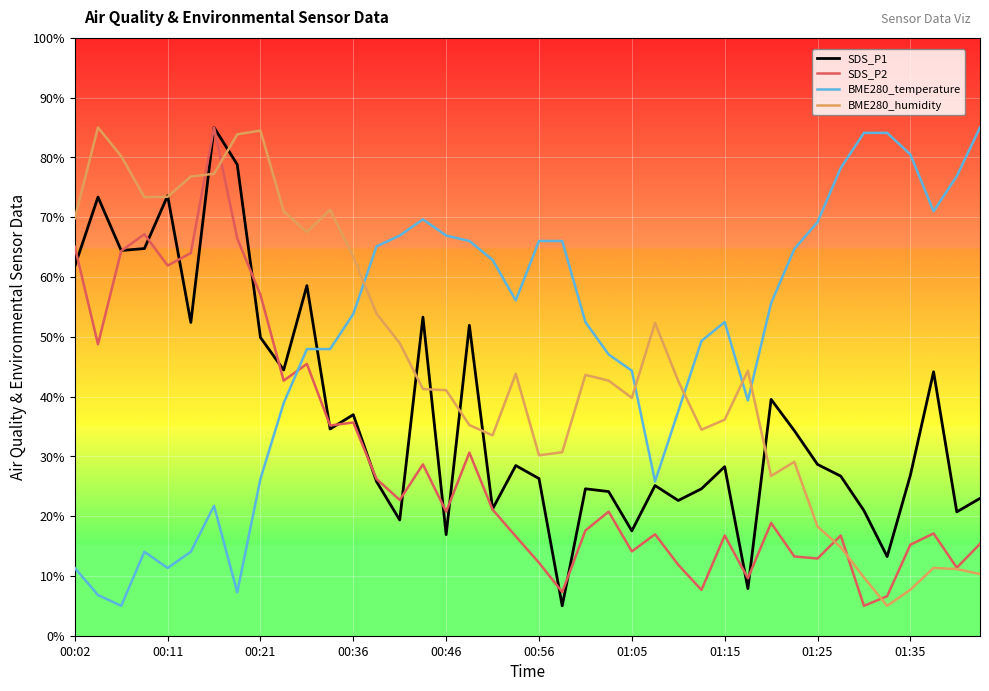

List the series in order of their overall mean, highest first.

BME280_temperature, BME280_humidity, SDS_P1, SDS_P2